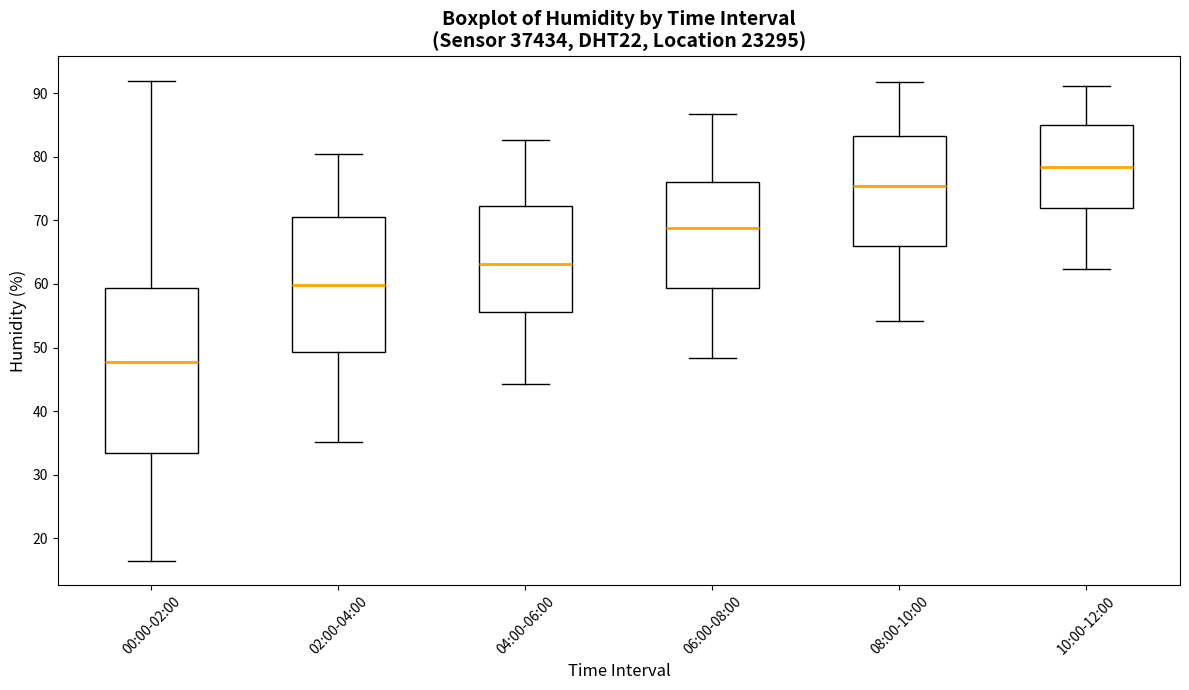

Reading left to right, transcribe this box plot: for each box, give where its median line is, the range the box spans, and where its two whiskers end, as read against the y-axis. The values are not printed on the chart, so give them approximately, as read against the axis.

00:00-02:00: median 48, box 33 to 59, whiskers 16 to 92
02:00-04:00: median 60, box 49 to 71, whiskers 35 to 81
04:00-06:00: median 63, box 56 to 72, whiskers 44 to 83
06:00-08:00: median 69, box 59 to 76, whiskers 48 to 87
08:00-10:00: median 75, box 66 to 83, whiskers 54 to 92
10:00-12:00: median 78, box 72 to 85, whiskers 62 to 91